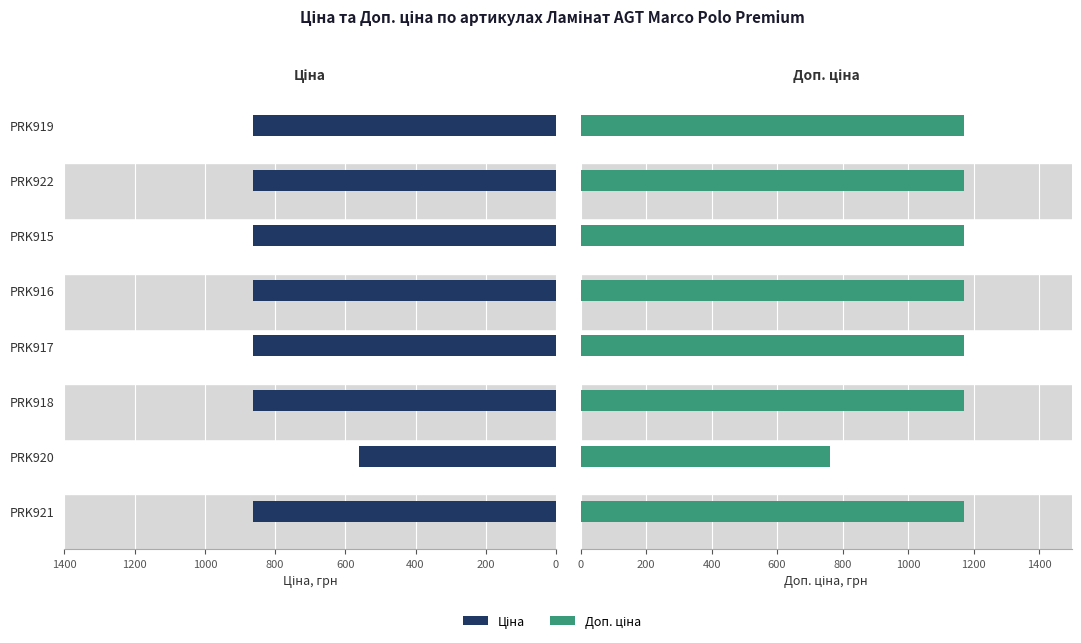

Are the bars grouped side by side (vs. stacked)?

Yes